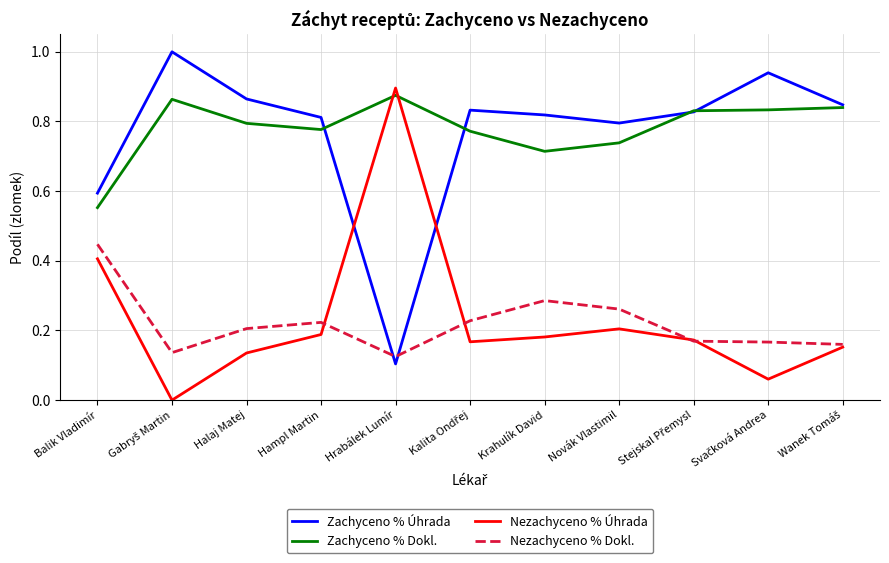

At how many categories does at least one series exceed 0?

11